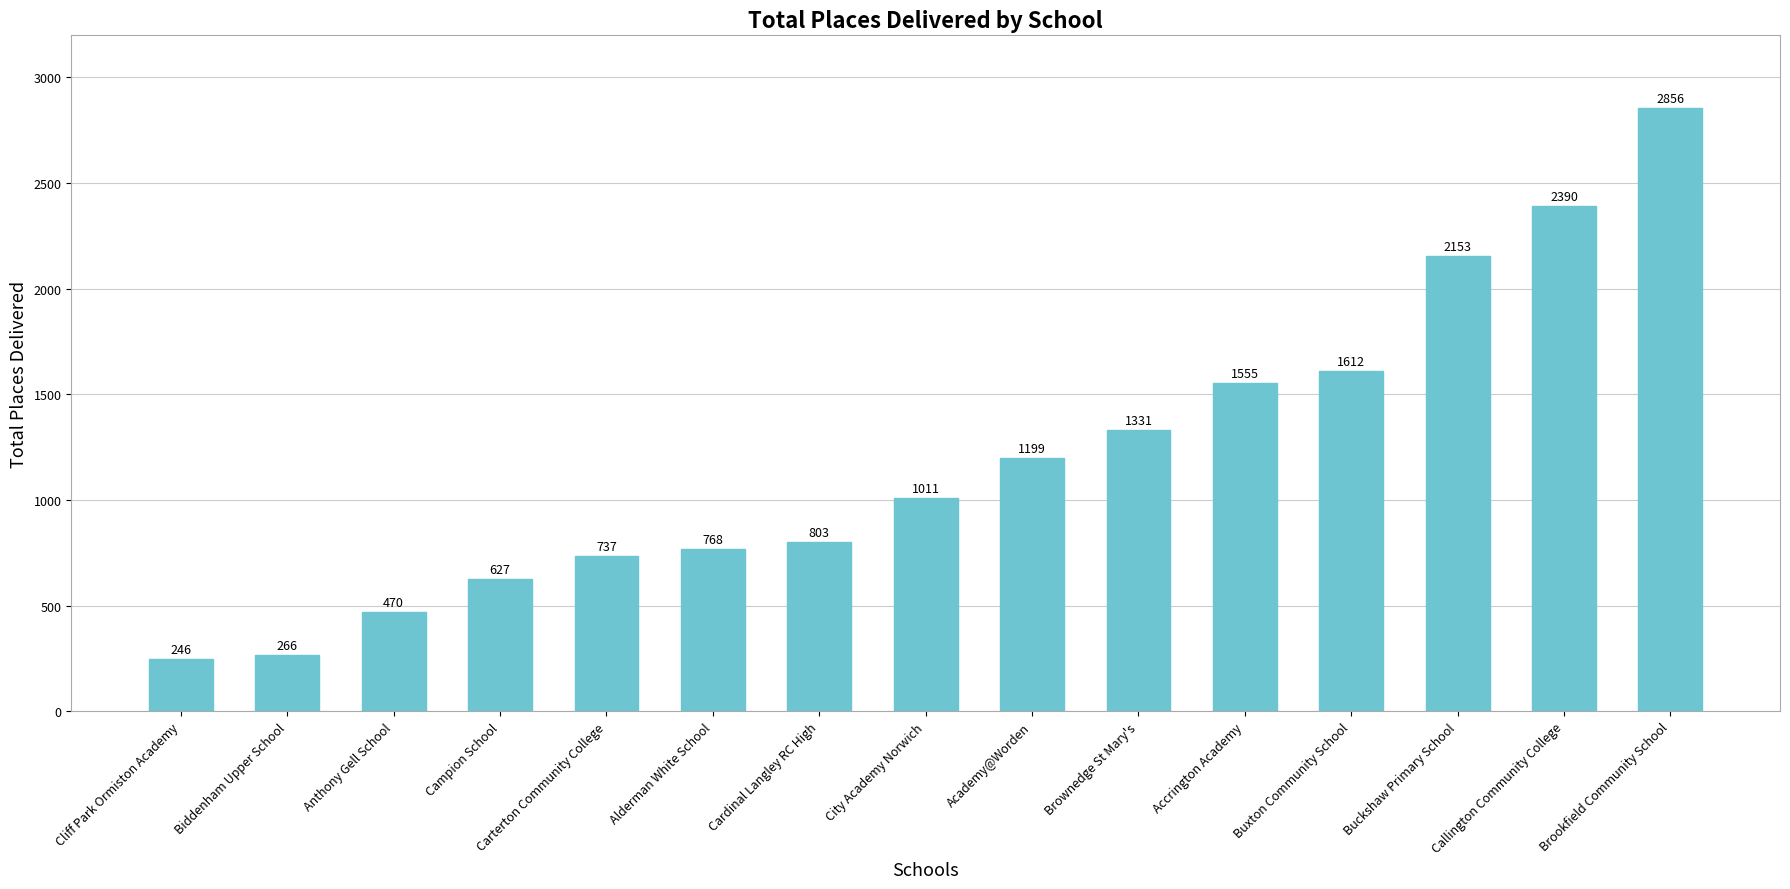

What is the greatest value displayed?

2856